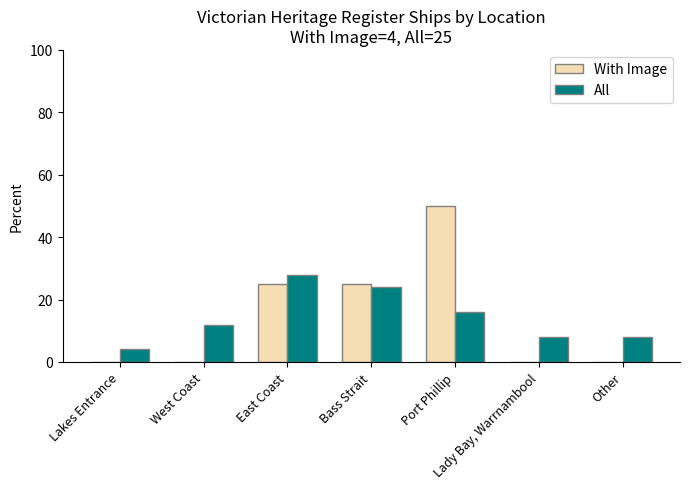

Reading left to right, transcribe all the data shown in this chart.

With Image: 0.0	0.0	25.0	25.0	50.0	0.0	0.0
All: 4.0	12.0	28.0	24.0	16.0	8.0	8.0